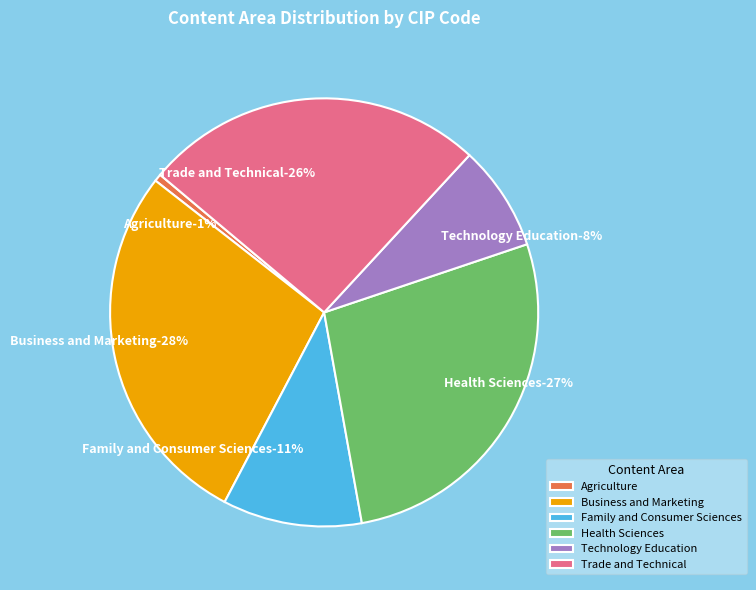

True or false: Agriculture accounts for 7% of the total.

False